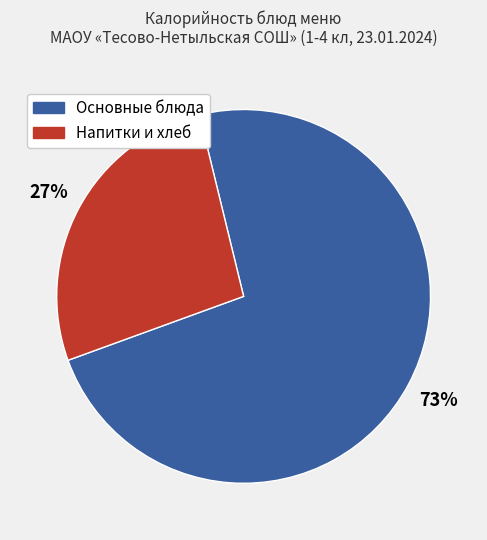

Does any single category account for the majority?

Yes